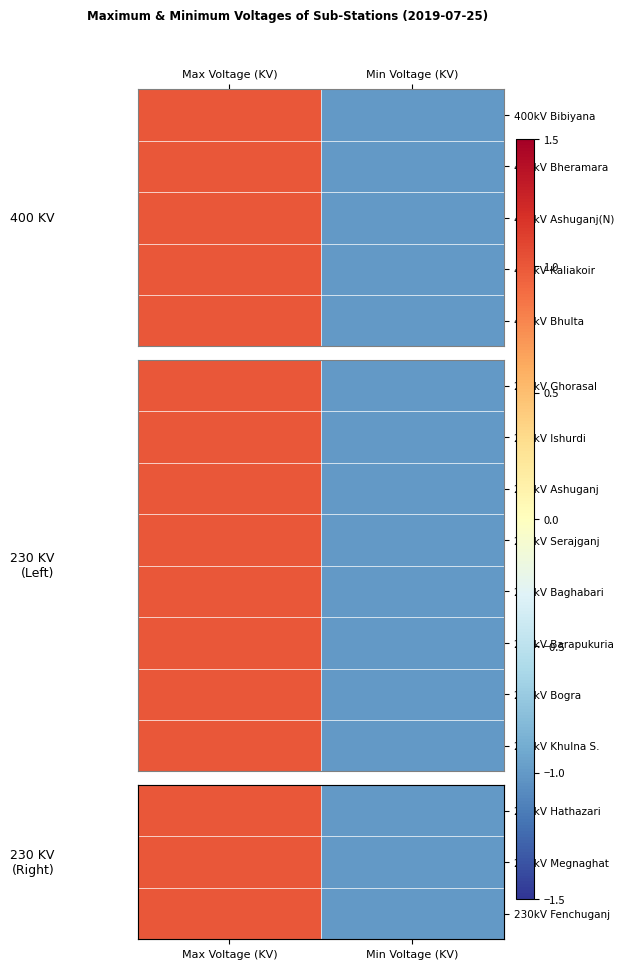

What is the total value across all series at Max Voltage (KV)?

8